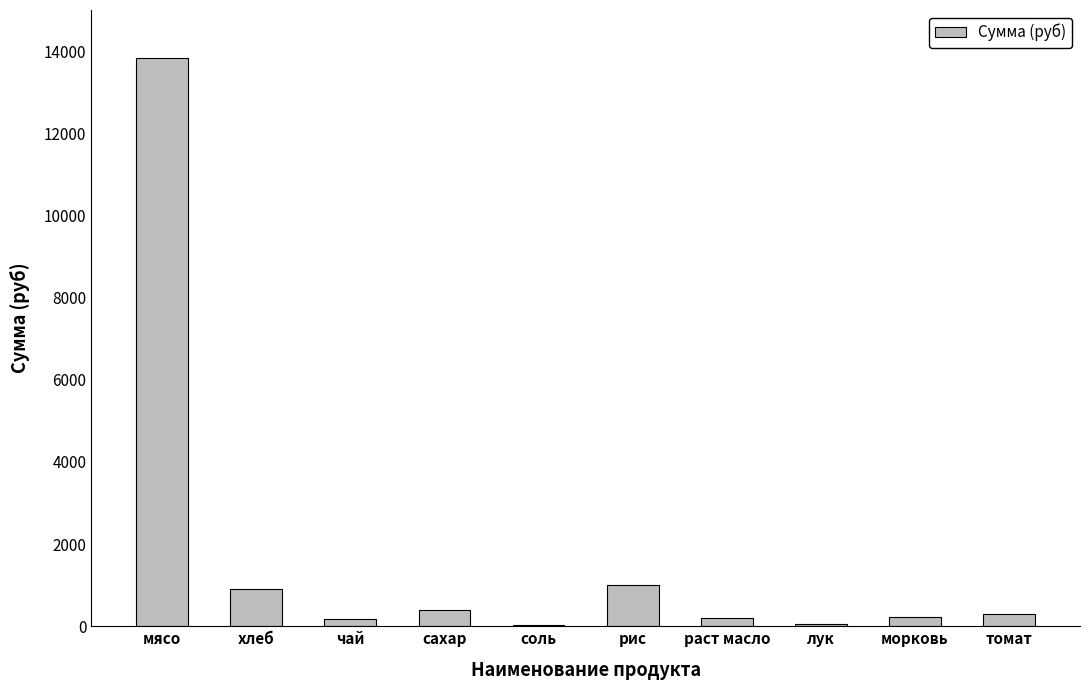

How many series are shown in this chart?

1